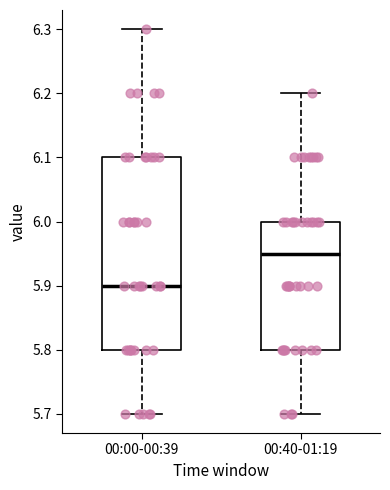

Which box is the tallest, from its lower edge to its upper edge?

00:00-00:39